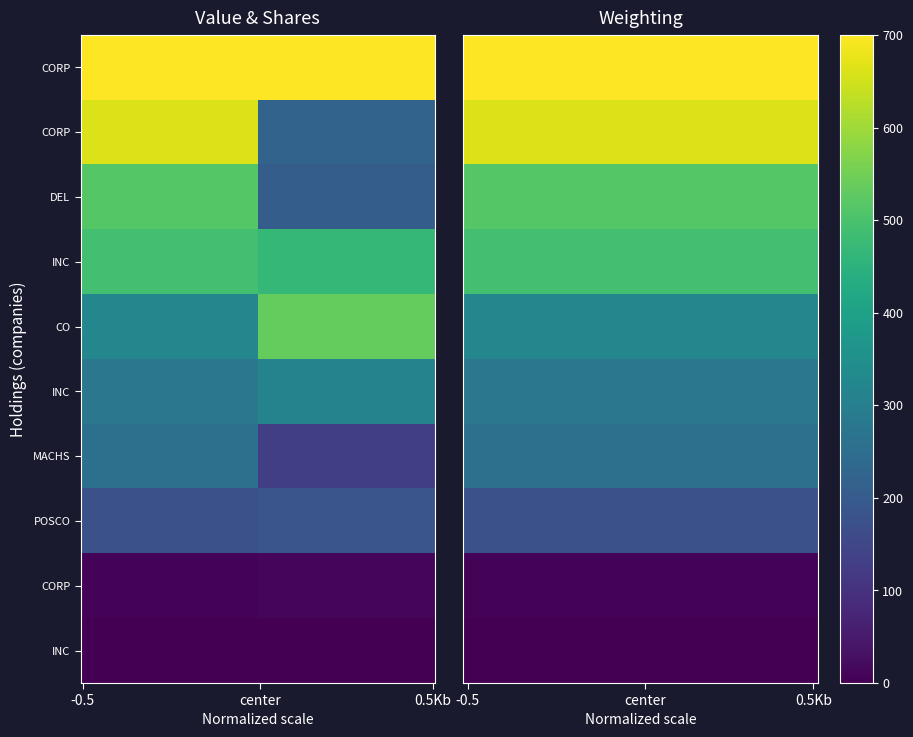

At which category is the sum across all series the highest?

-0.5